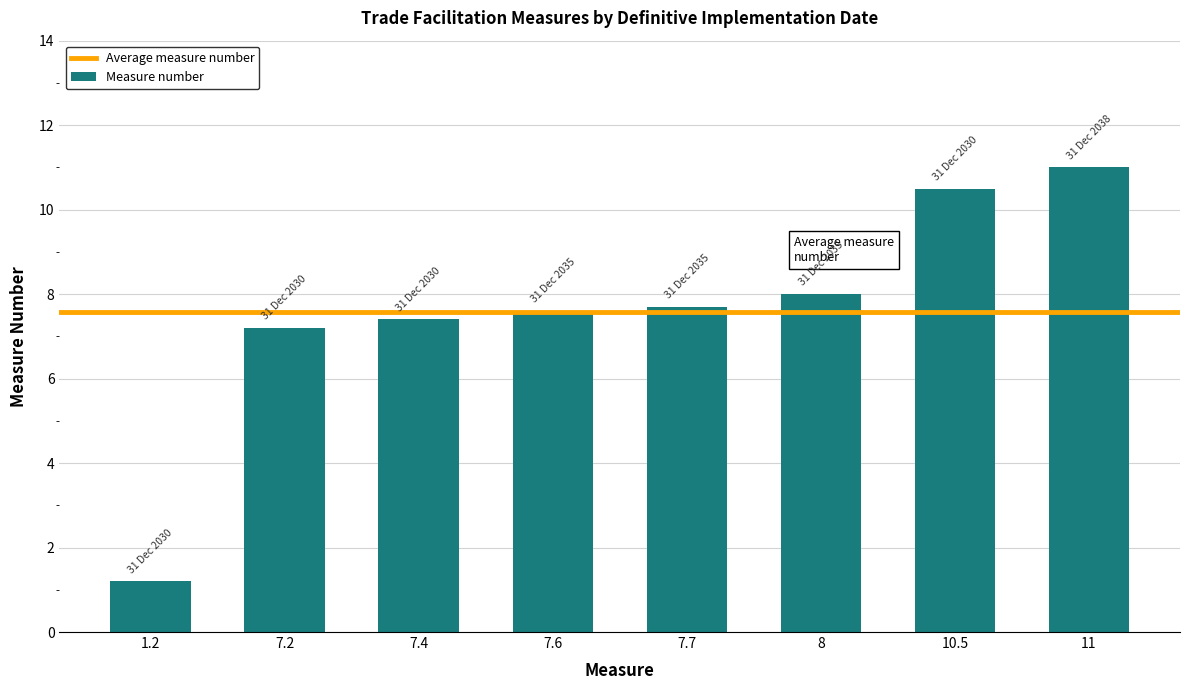

What is the difference between the maximum and second lowest values?

3.8